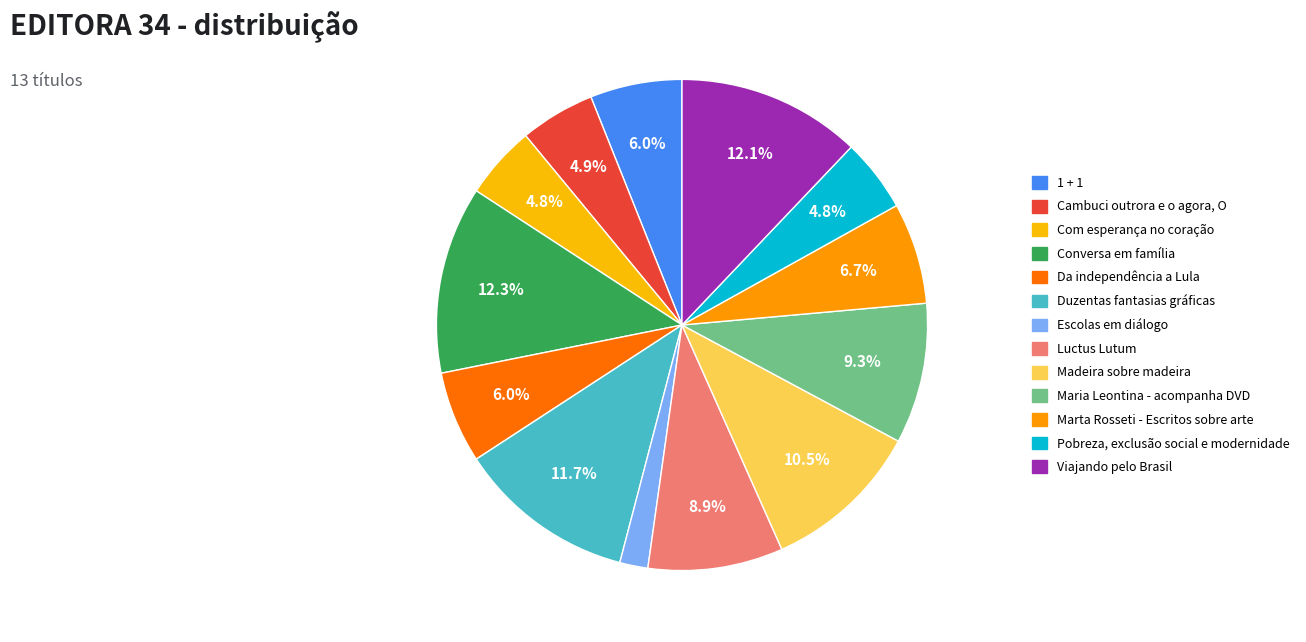

Is it true that Maria Leontina - acompanha DVD is 9% of the pie?

True